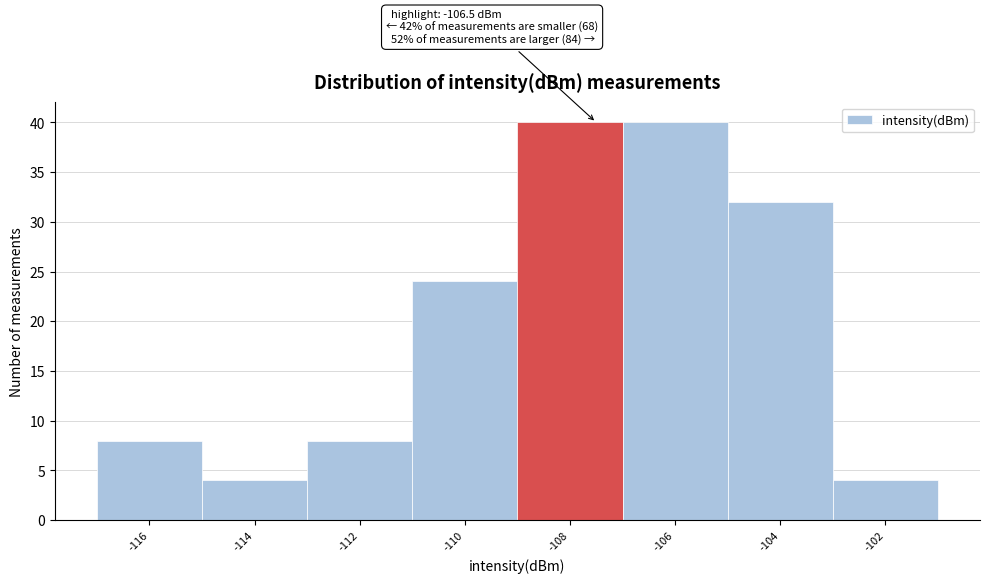

Reading left to right, list all the values displayed in this chart.

8	4	8	24	40	40	32	4